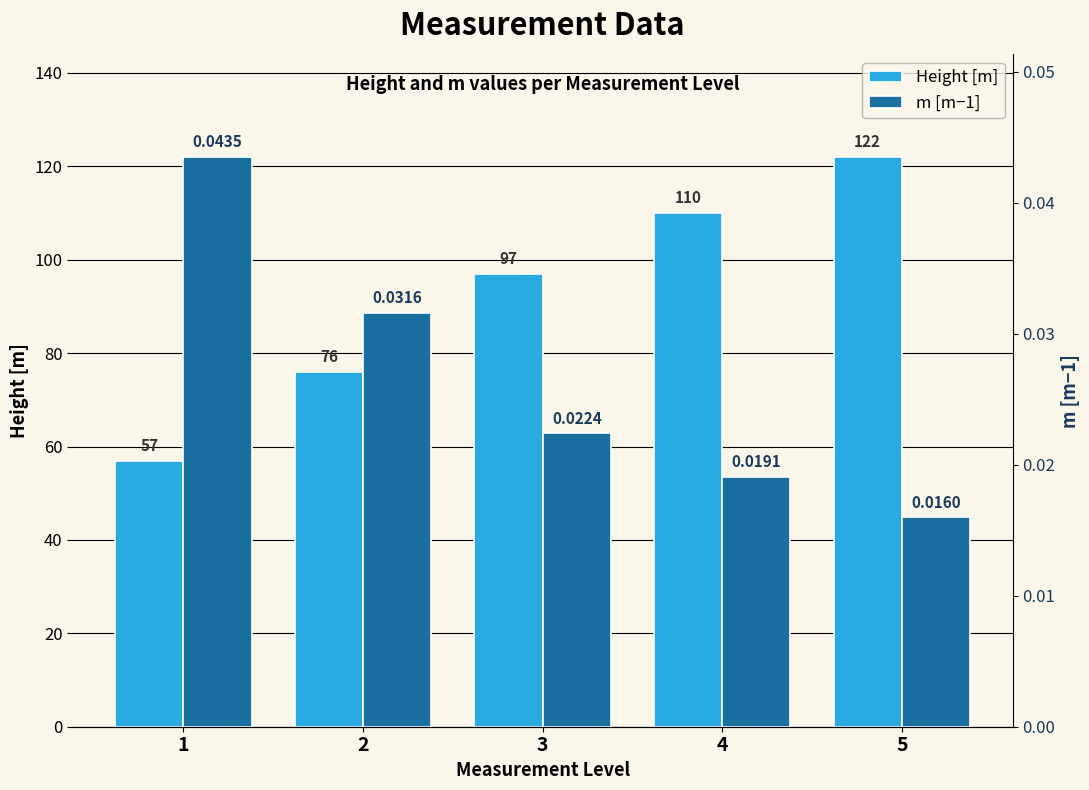

What is the difference between the highest and lowest values at 3?

97.0